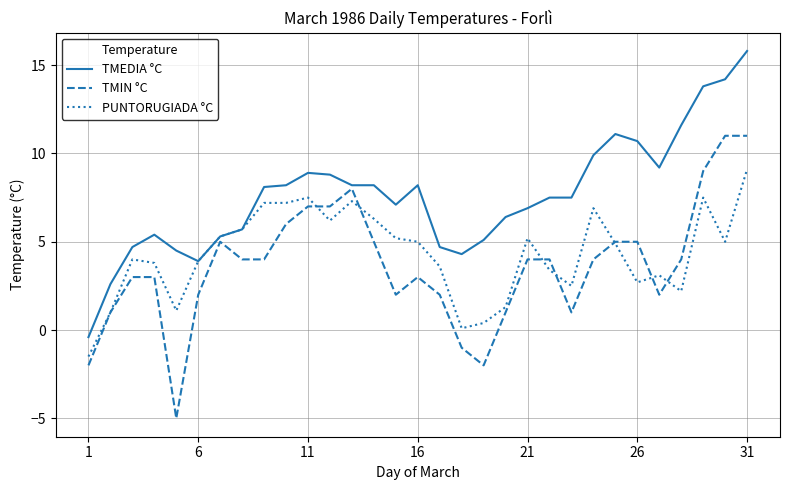

What is the maximum value shown in the chart?

15.8